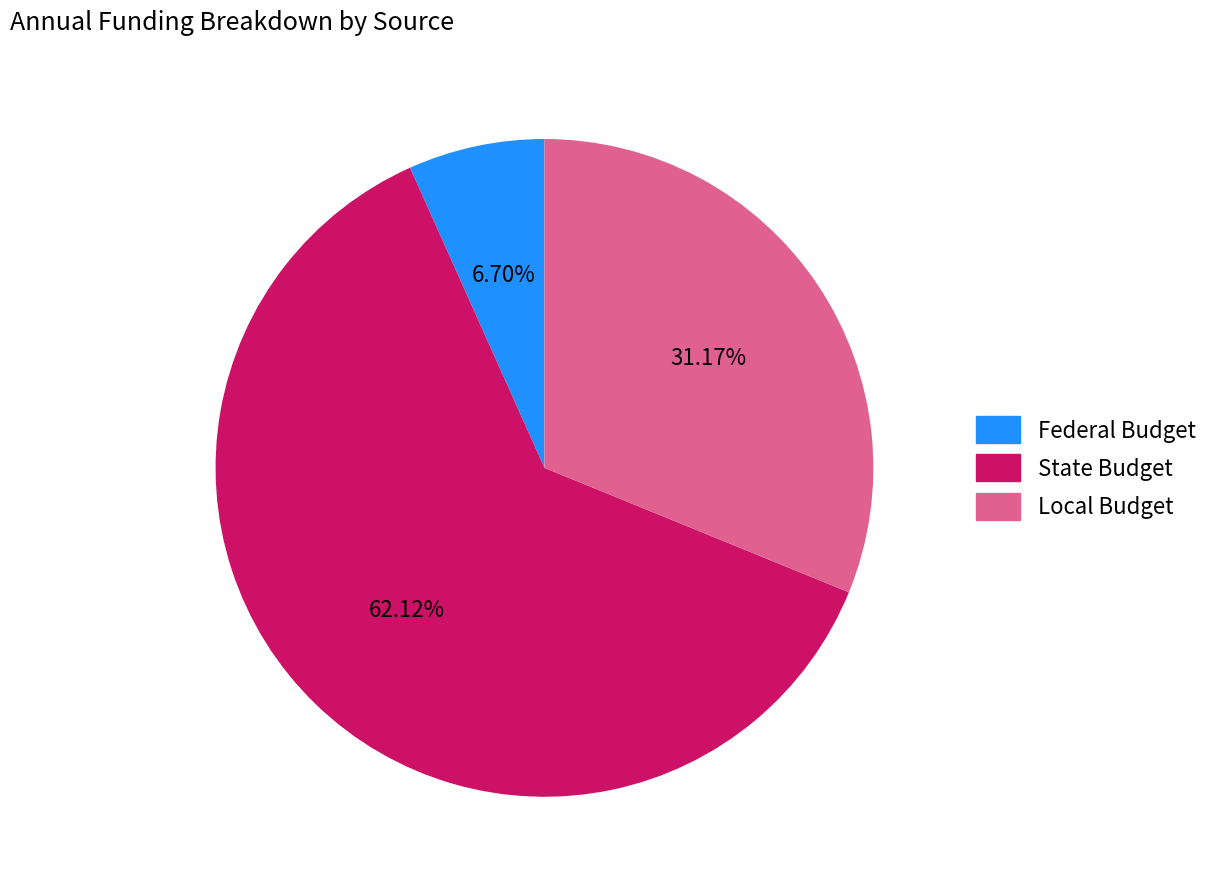

Is there any slice that represents more than half of the pie?

Yes